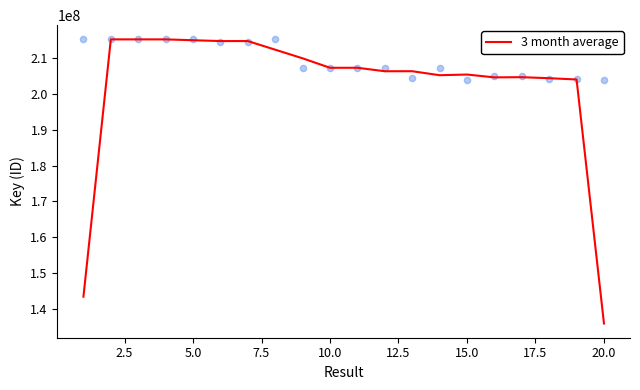

What is the lowest value of the 3 month average series?

135981359.3